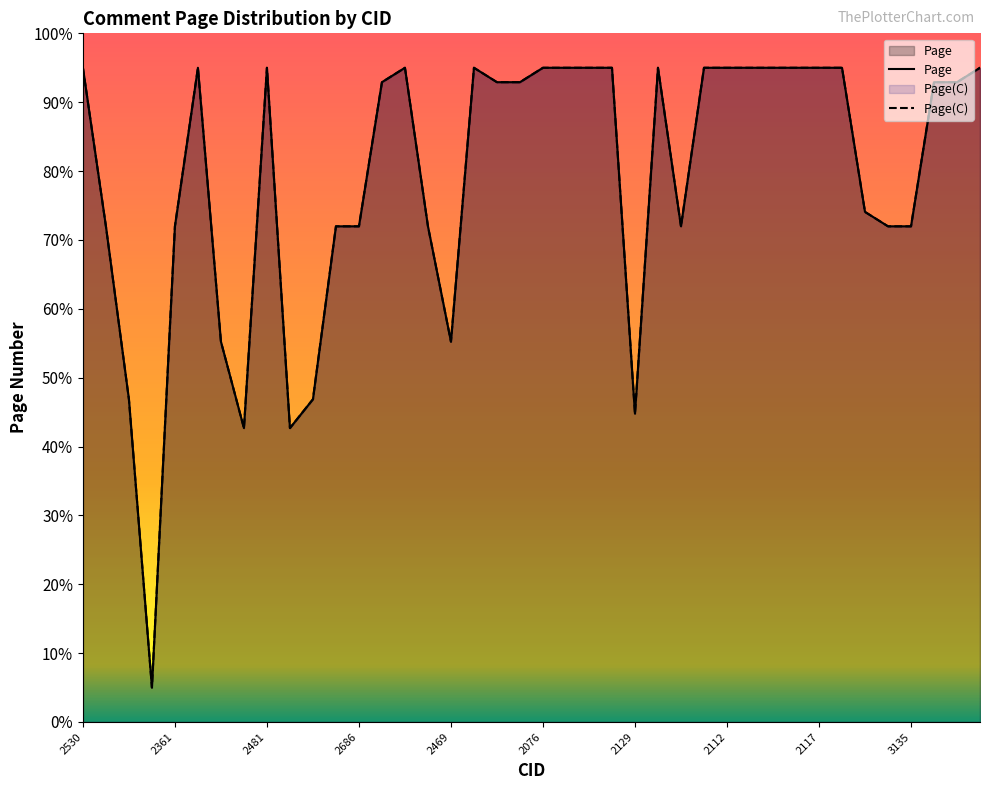

At which label does Page(C) first exceed 92?

2530